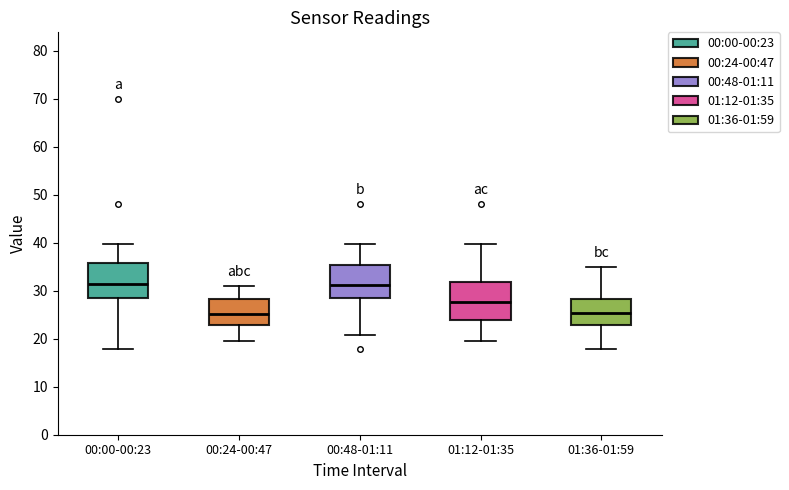

Reading left to right, read every box against the y-axis: the position of its median line, the range the box covers, and the ends of its whiskers. The values are not printed on the chart, so give them approximately, as read against the axis.

00:00-00:23: median 31, box 28 to 36, whiskers 18 to 40
00:24-00:47: median 25, box 23 to 28, whiskers 20 to 31
00:48-01:11: median 31, box 28 to 35, whiskers 21 to 40
01:12-01:35: median 28, box 24 to 32, whiskers 20 to 40
01:36-01:59: median 25, box 23 to 28, whiskers 18 to 35